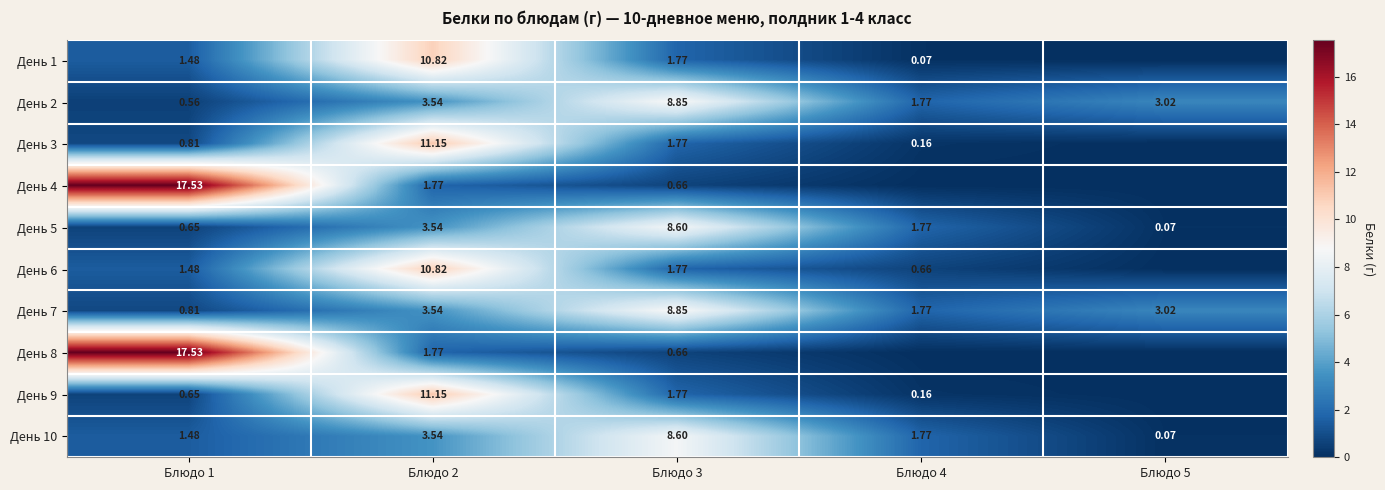

Rank the series by their maximum value, from highest to lowest.

День 4, День 8, День 3, День 9, День 1, День 6, День 2, День 7, День 5, День 10